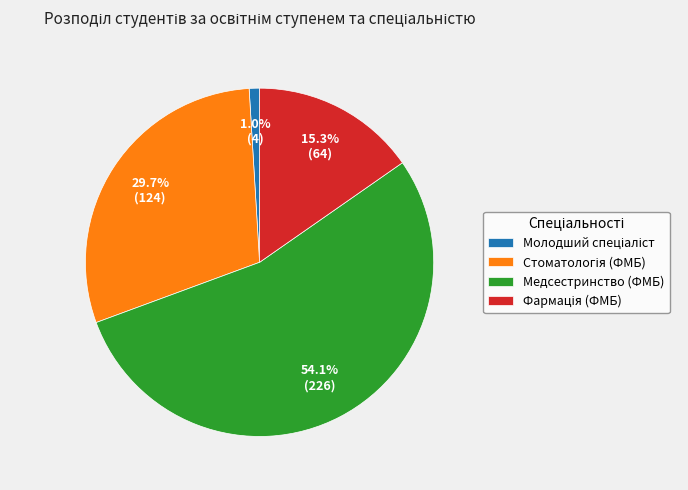

Is there a majority slice in this chart?

Yes